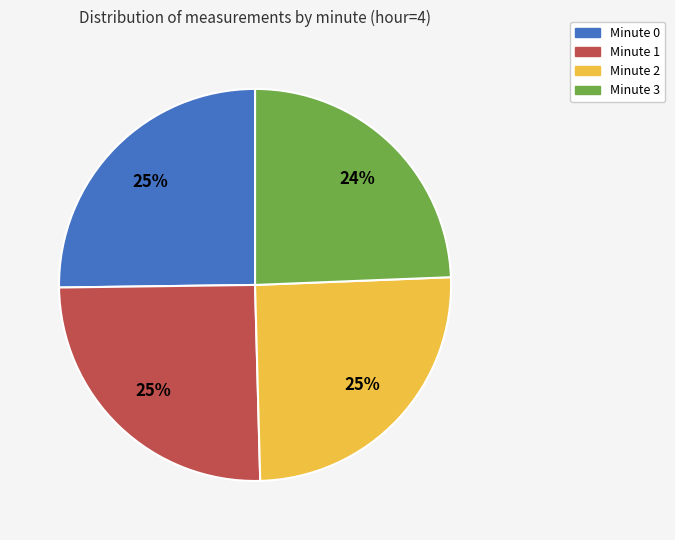

Combined, do Minute 3 and Minute 0 account for over 50%?

No